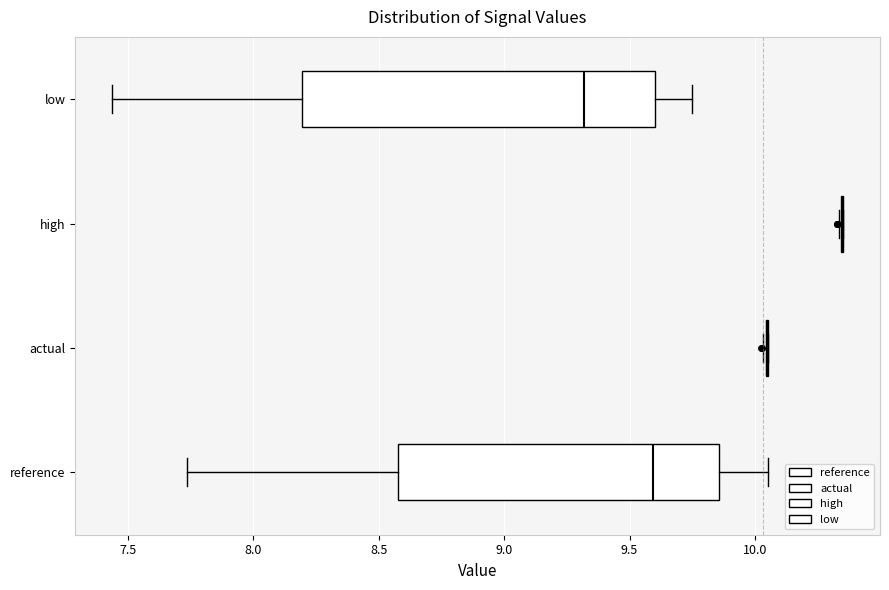

Reading bottom to top, transcribe this box plot: for each box, give where its median line is, the range the box spans, and where its two whiskers end, as read against the x-axis. The values are not printed on the chart, so give them approximately, as read against the axis.

reference: median 9.60, box 8.60 to 9.85, whiskers 7.75 to 10.05
actual: box collapsed to a line at 10.05, whiskers 10.05 to 10.05
high: box collapsed to a line at 10.35, whiskers 10.35 to 10.35
low: median 9.30, box 8.20 to 9.60, whiskers 7.45 to 9.75